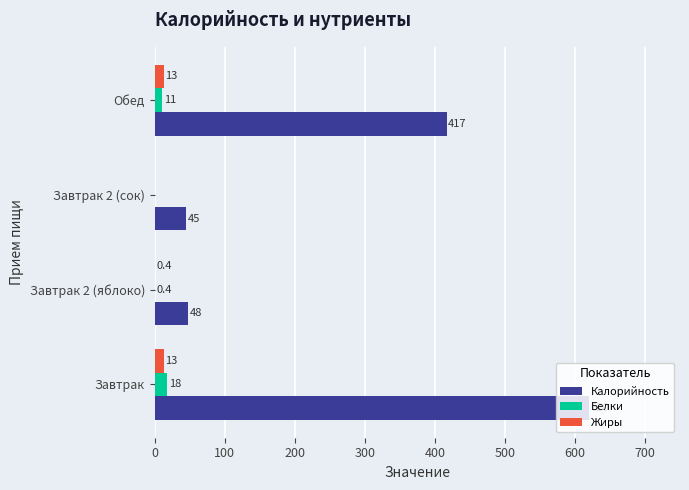

How many positive values does the Жиры series have?

3